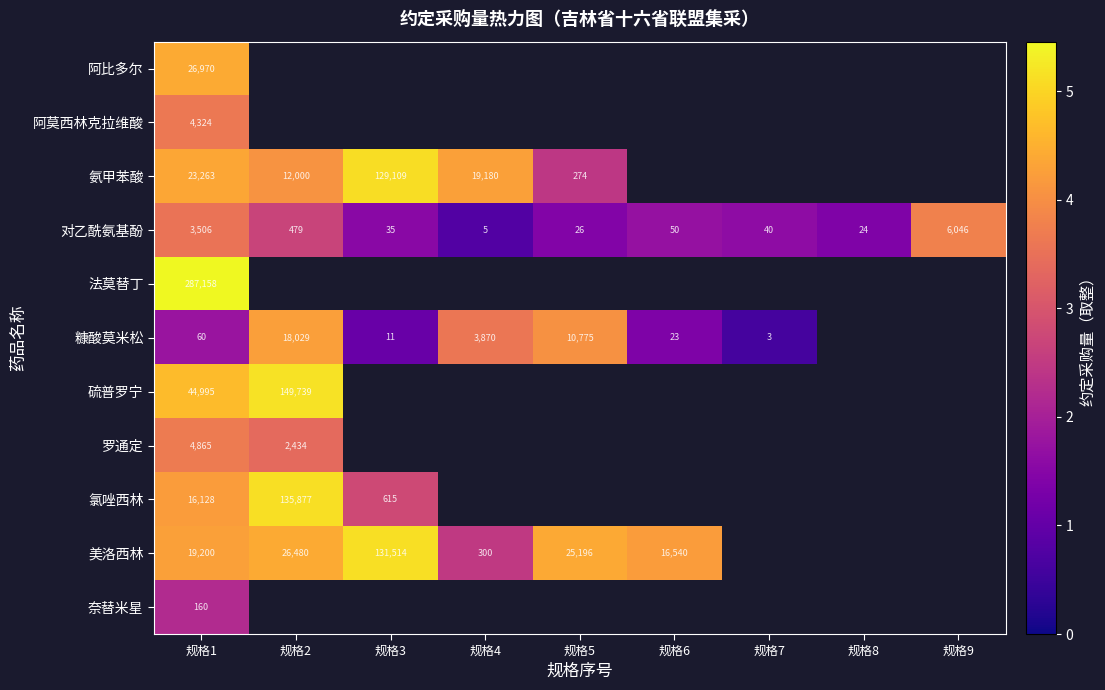

What is the lowest value of the 法莫替丁 series?

5.5